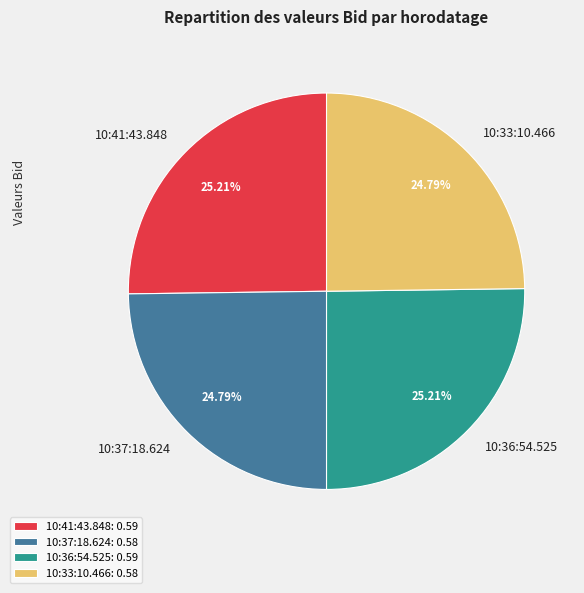

What is the total percentage of 10:33:10.466 and 10:37:18.624?

49.6%